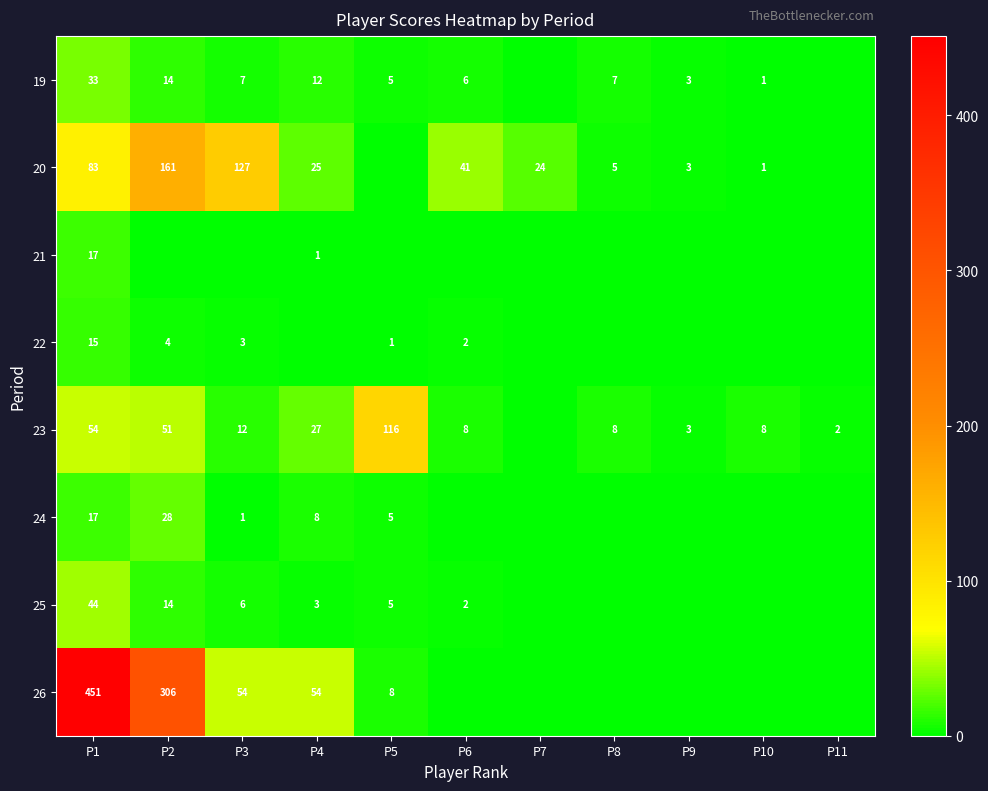

The value of 23 at P10 is 5. True or false?

False